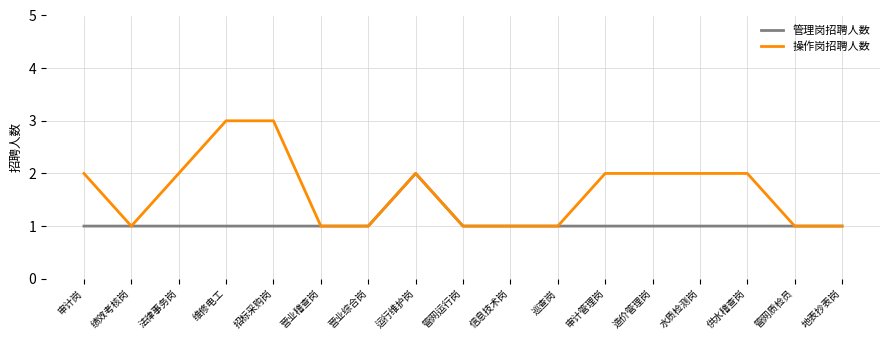

Reading left to right, extract all data points from this chart.

管理岗招聘人数: 审计岗=1	绩效考核岗=1	法律事务岗=1	维修电工=1	招标采购岗=1	营业稽查岗=1	营业综合岗=1	运行维护岗=2	管网运行岗=1	信息技术岗=1	巡查岗=1	审计管理岗=1	造价管理岗=1	水质检测岗=1	供水稽查岗=1	管网质检员=1	地表抄表岗=1
操作岗招聘人数: 审计岗=2	绩效考核岗=1	法律事务岗=2	维修电工=3	招标采购岗=3	营业稽查岗=1	营业综合岗=1	运行维护岗=2	管网运行岗=1	信息技术岗=1	巡查岗=1	审计管理岗=2	造价管理岗=2	水质检测岗=2	供水稽查岗=2	管网质检员=1	地表抄表岗=1